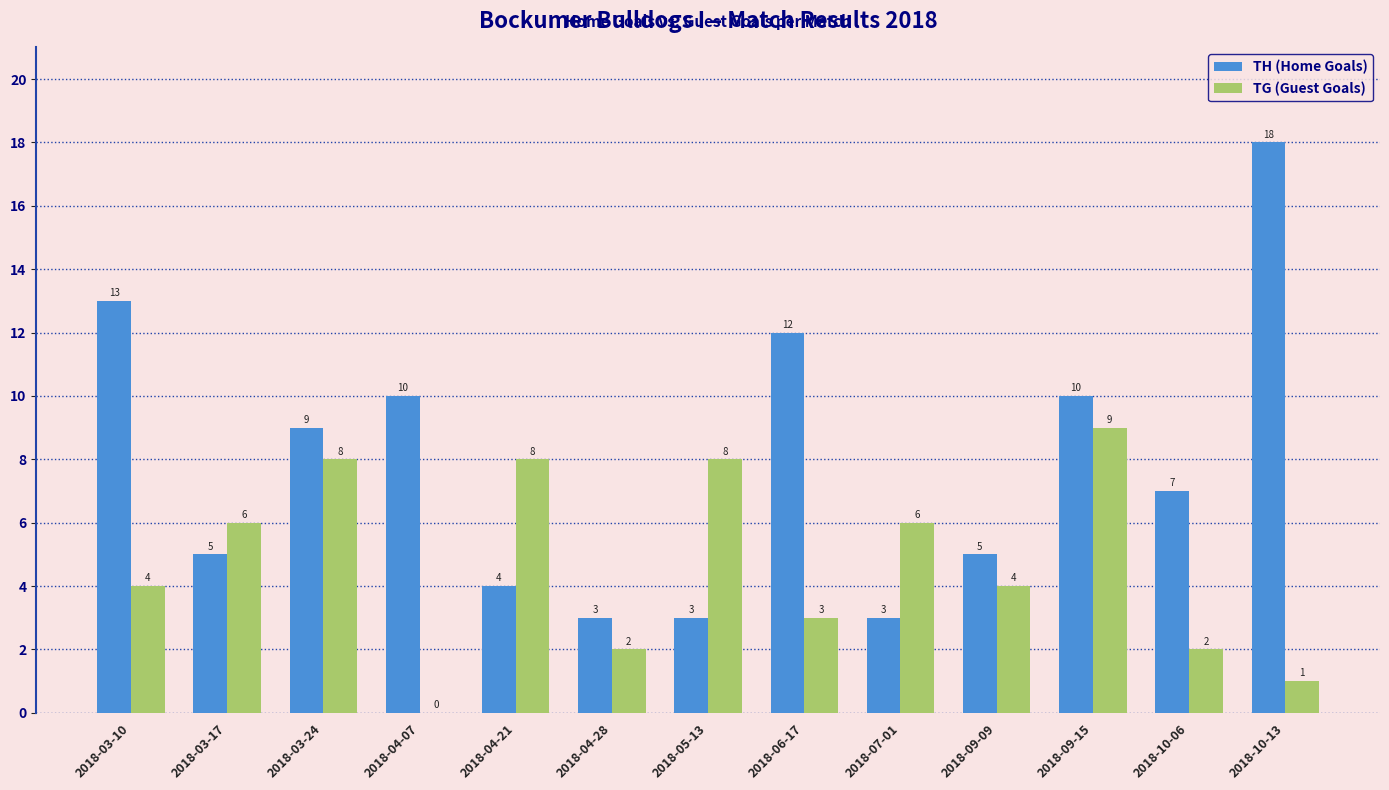

Is it true that TG (Guest Goals) equals 0 at 2018-04-28?

False